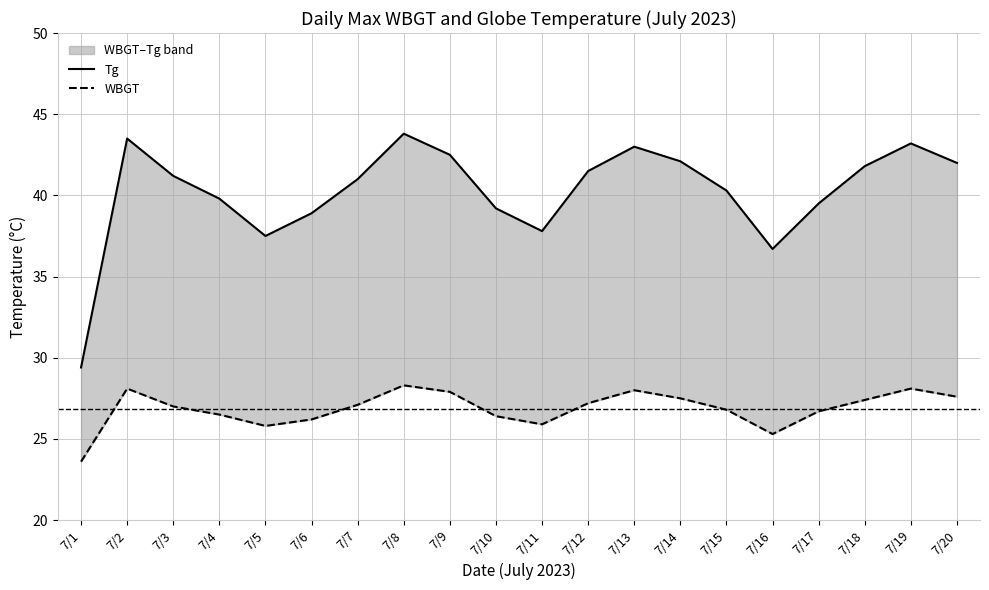

How many interior local peaks does the Tg series have?

4